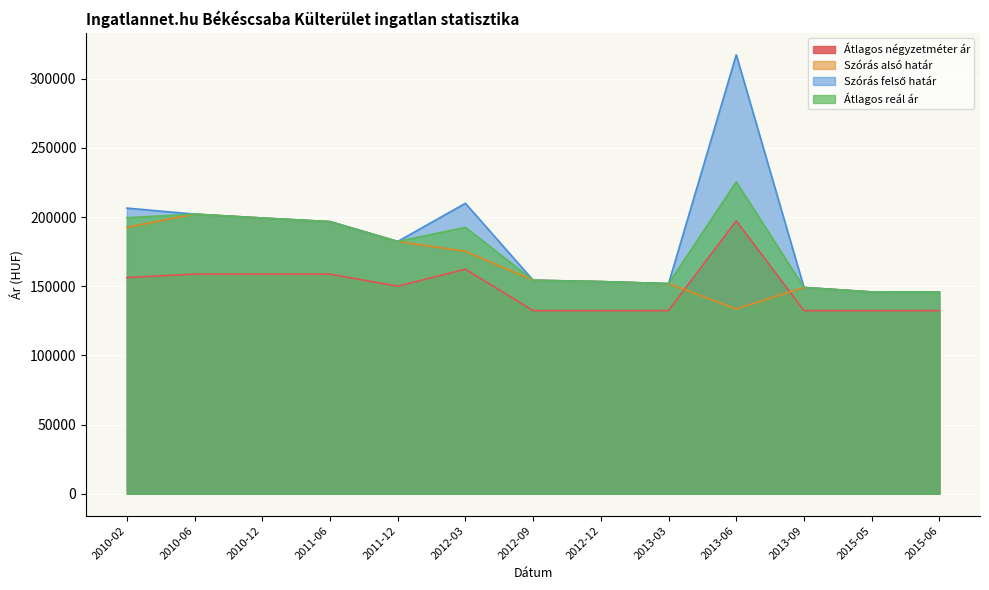

In Szórás alsó határ, how many points are lower than both neighbors (excluding endpoints)?

1